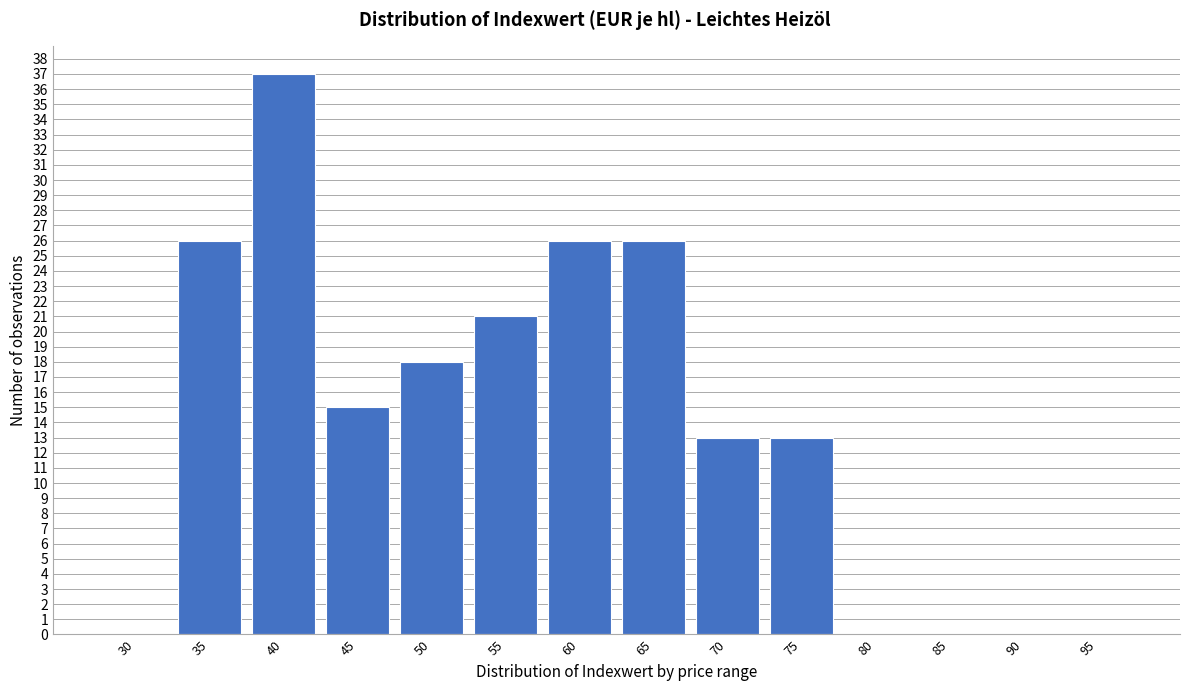

Reading left to right, what are all the values shown in this chart?

30=0	35=26	40=37	45=15	50=18	55=21	60=26	65=26	70=13	75=13	80=0	85=0	90=0	95=0